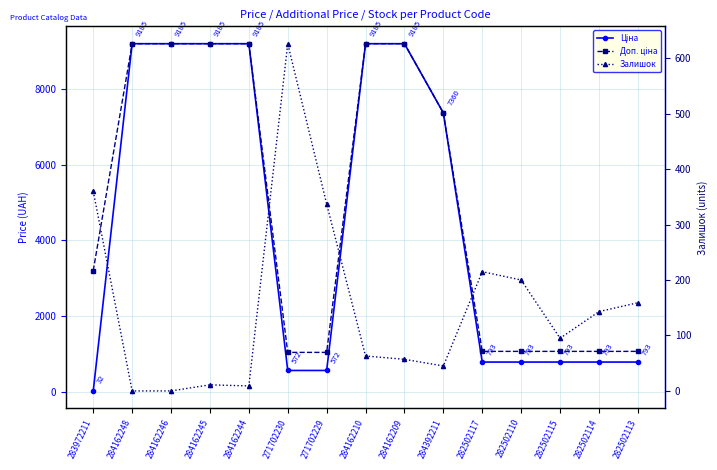

True or false: Залишок has more than 1 points higher than both neighbors.

True